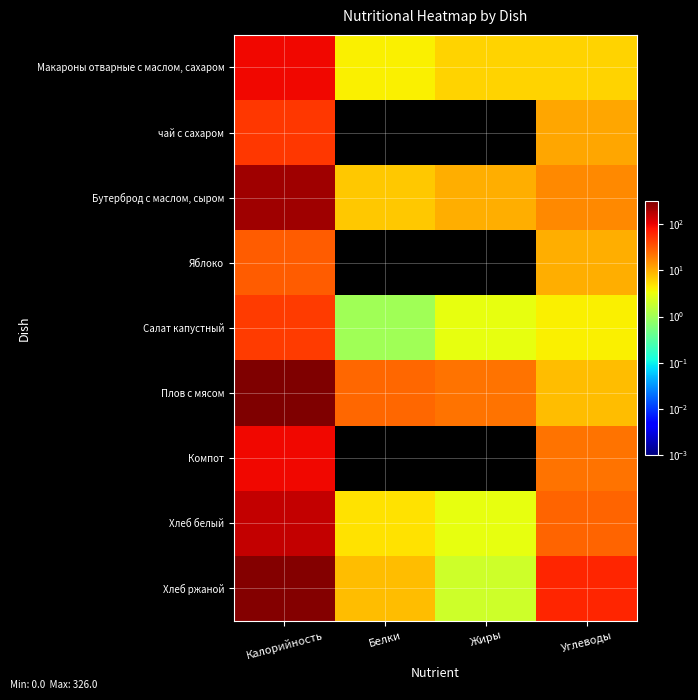

Which series has the largest total across all categories?

Плов с мясом